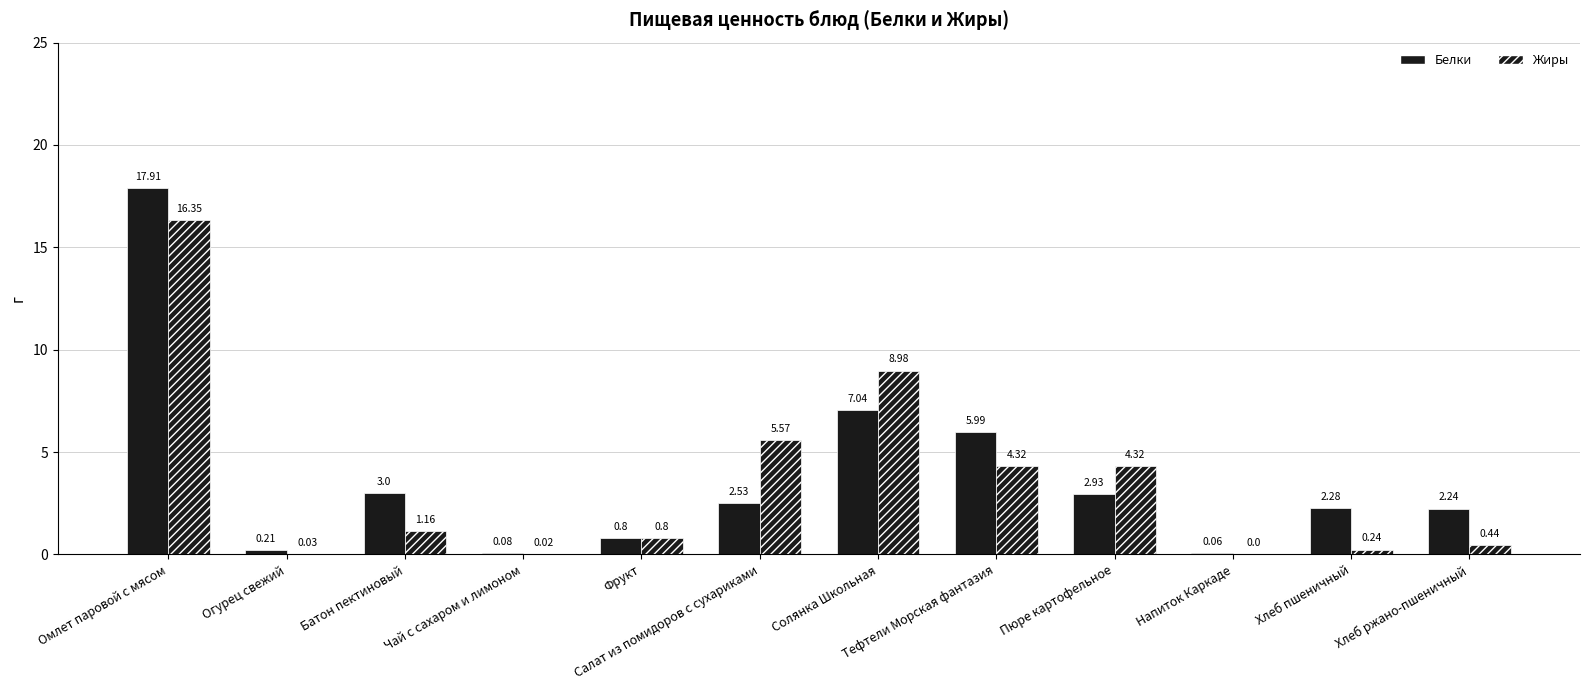

The value of Жиры at Чай с сахаром и лимоном is 0.0. True or false?

False